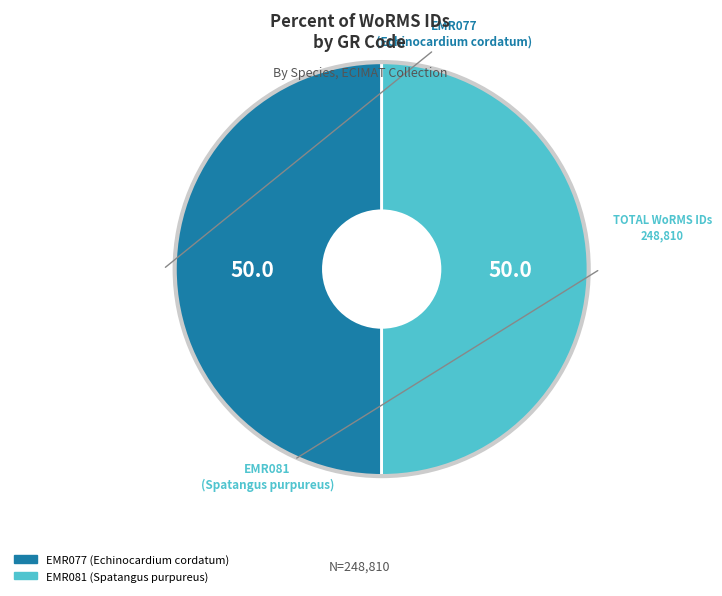

How many segments does this pie chart have?

2